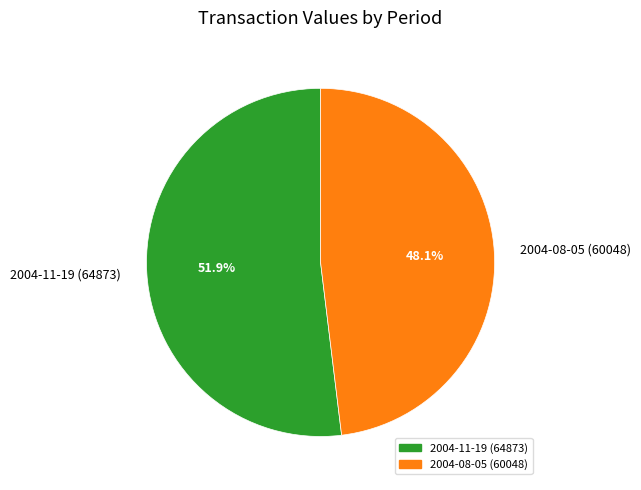

To the nearest percent, what percentage of the pie is 2004-08-05 (60048)?

48%